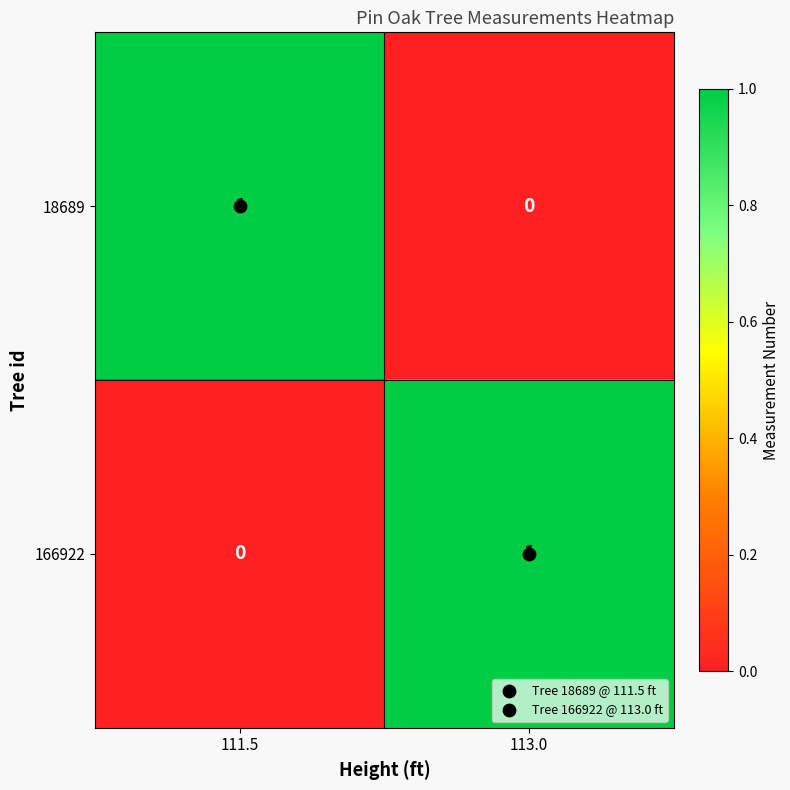

How many values in 166922 are above zero?

1